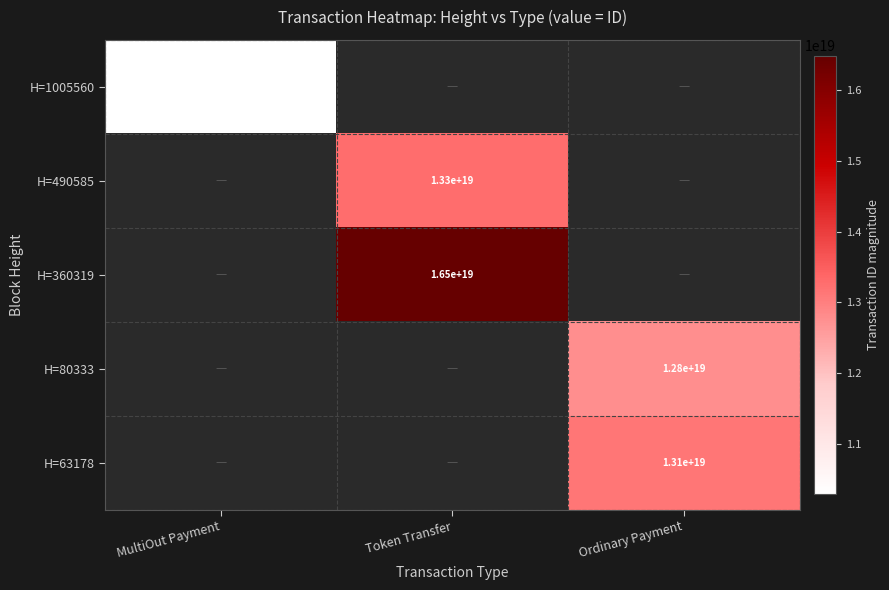

Which series has the widest spread of values?

H=1005560